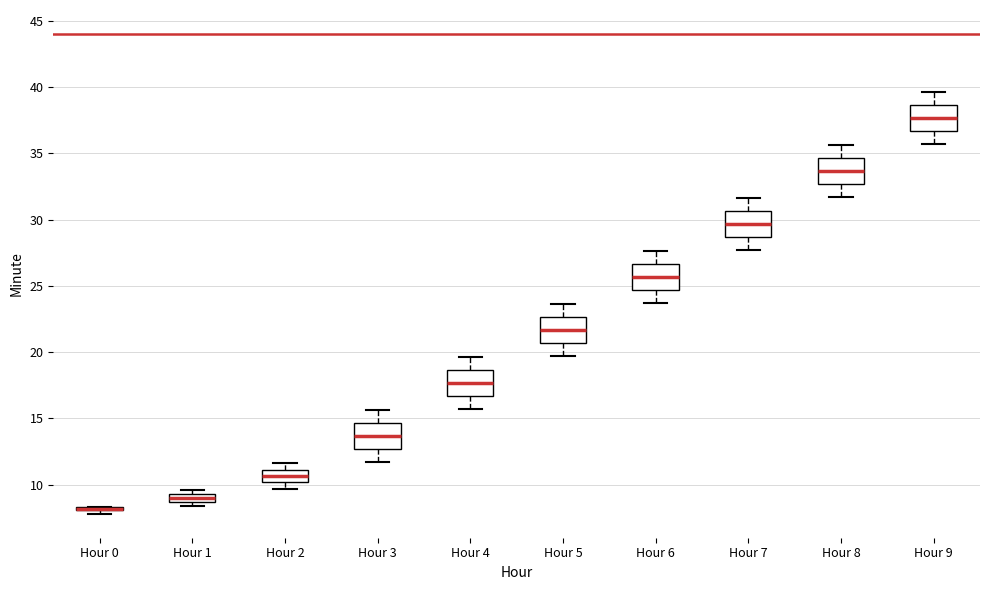

Where does the median line of the box for Hour 2 sit on the y-axis? The values are not printed on the chart, so give them approximately, as read against the axis.

10.5